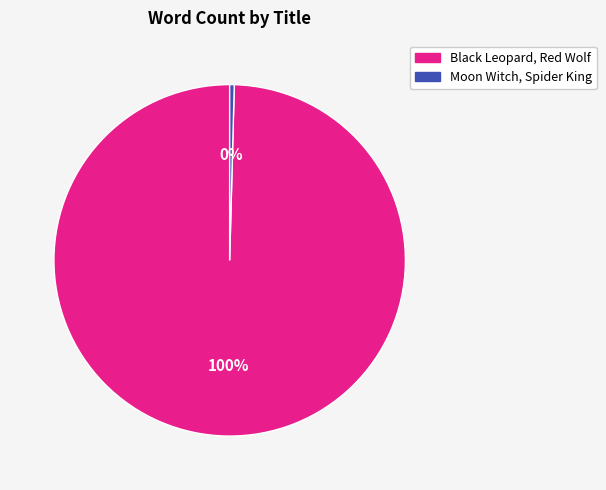

Count the number of slices in the pie.

2